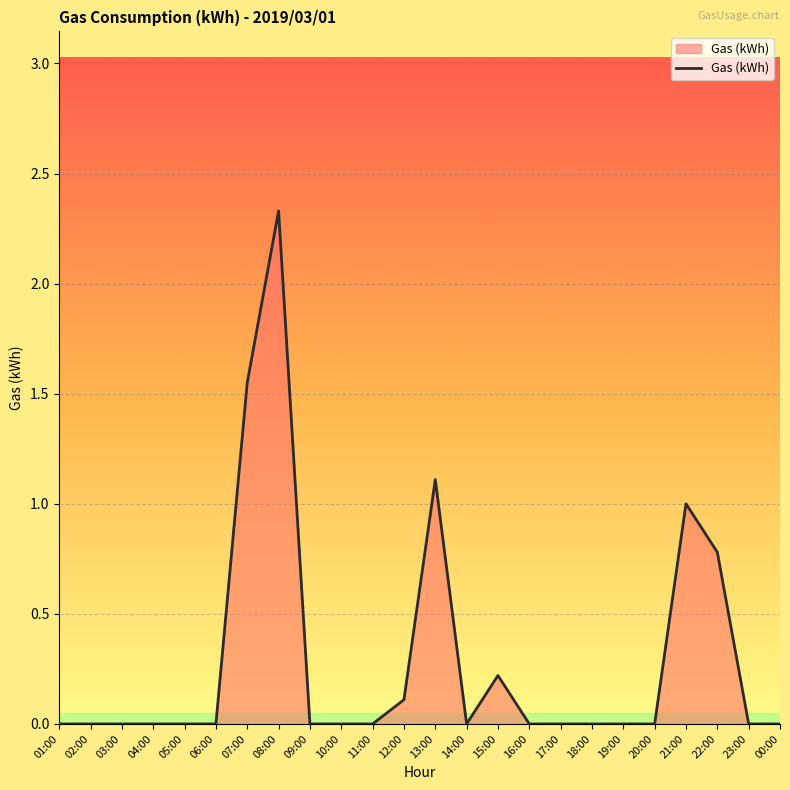

At which category does the chart reach its peak across all series?

08:00